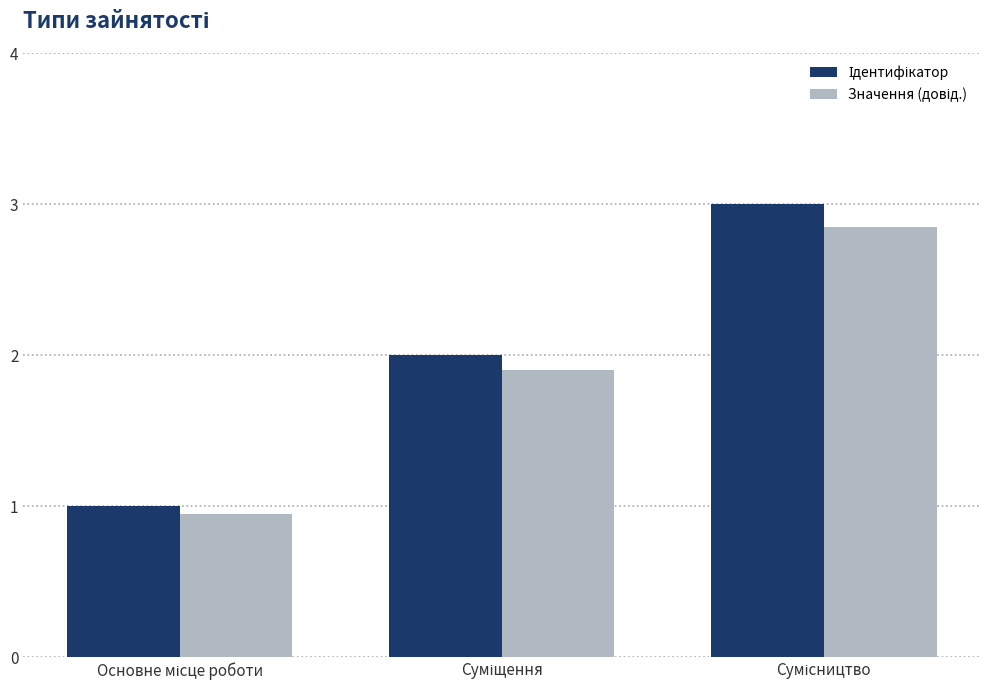

What is the maximum value shown in the chart?

3.0